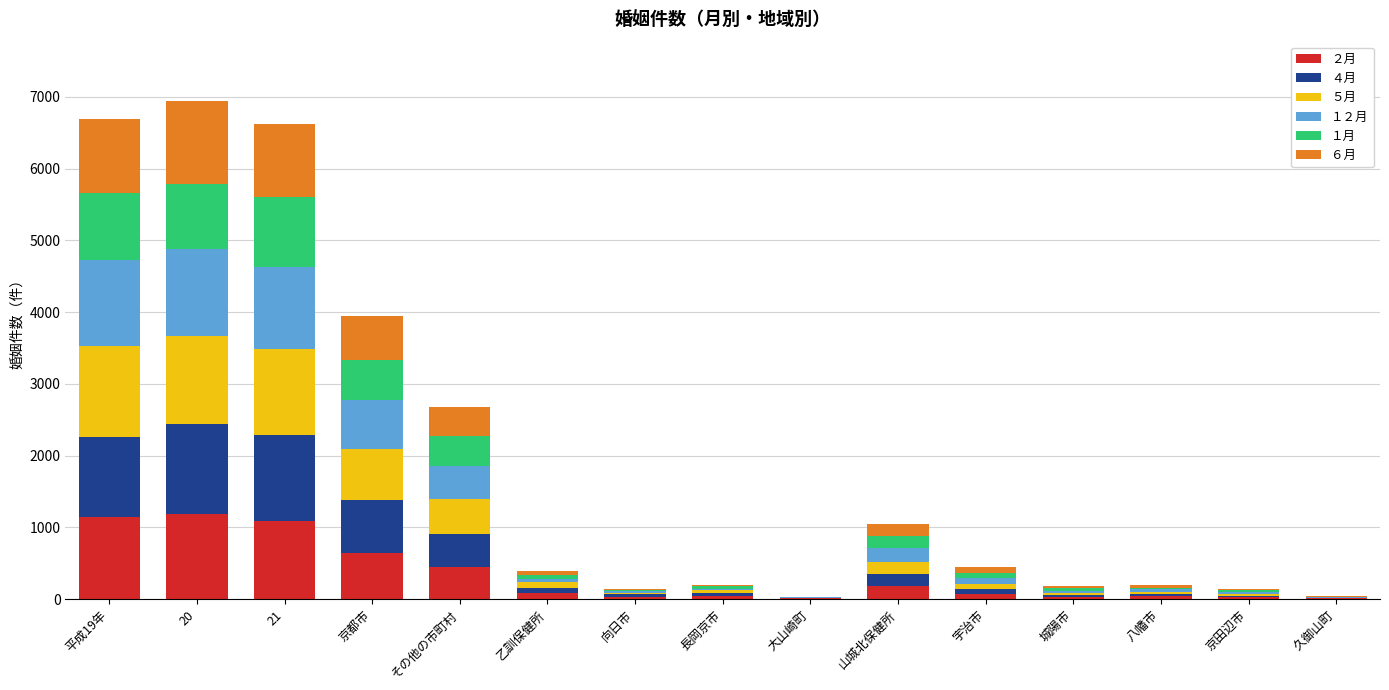

Are the bars grouped side by side (vs. stacked)?

No